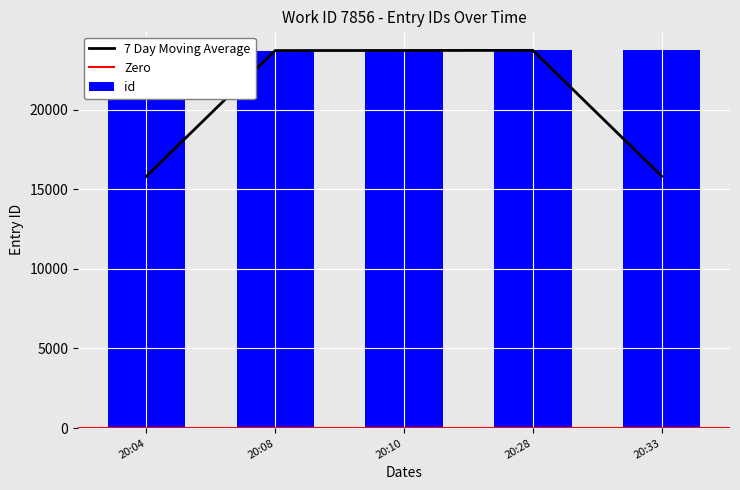

Does the chart contain any negative values?

No